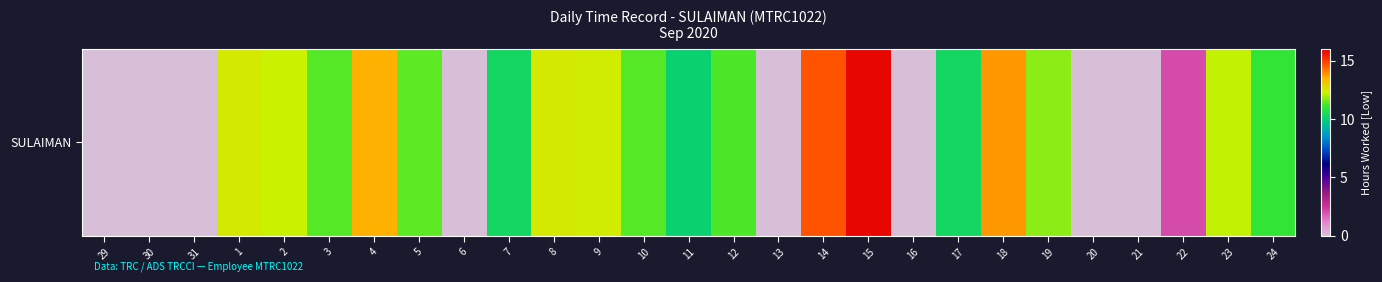

What is the difference between the maximum and second lowest values?

15.9